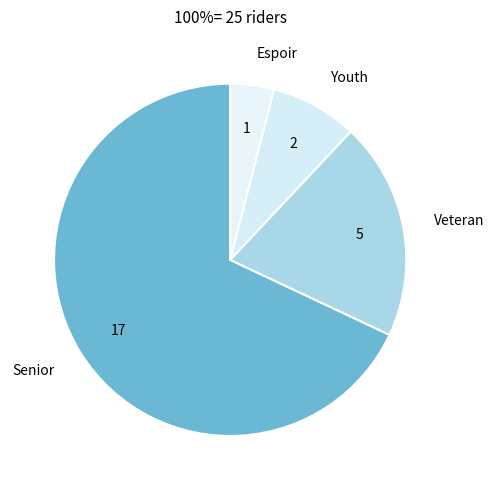

How many slices are in this pie chart?

4